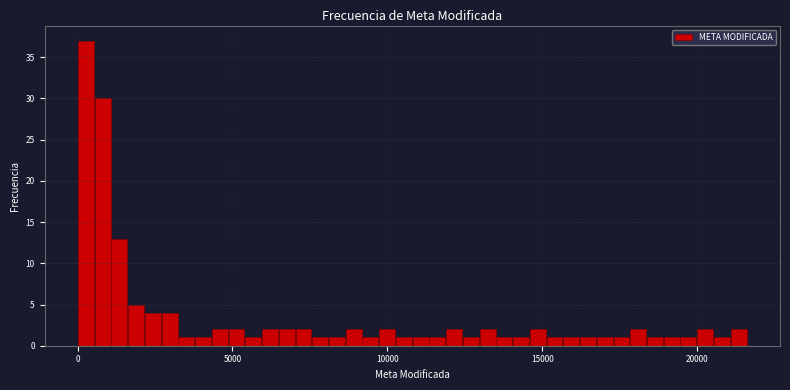

Read against the x-axis, roughly where is the centre of the tallest bar?

500